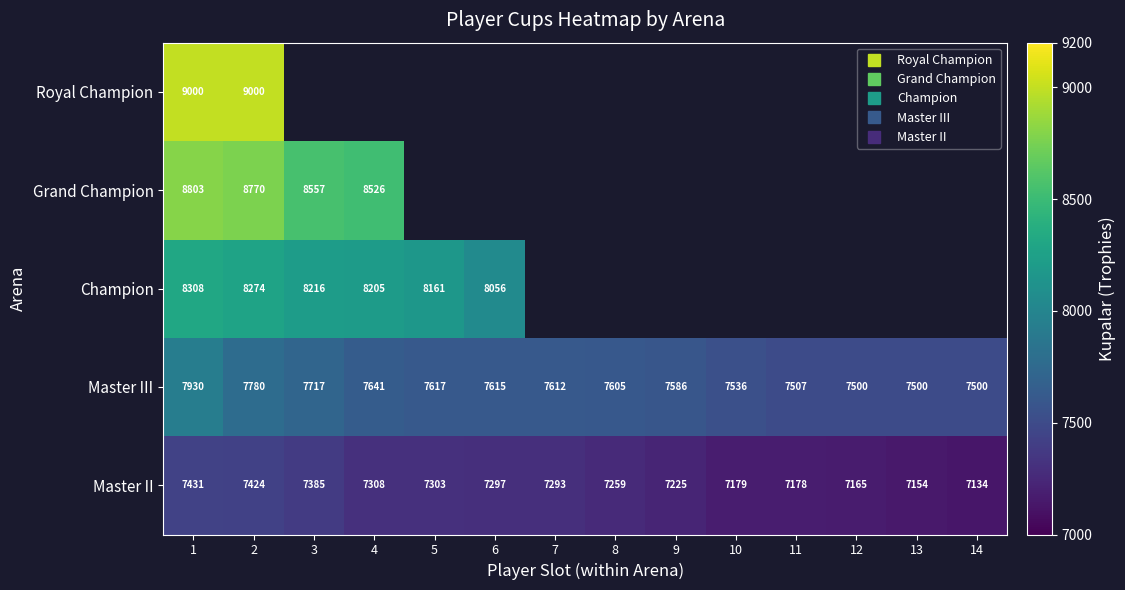

Which category has the highest value across all series?

1